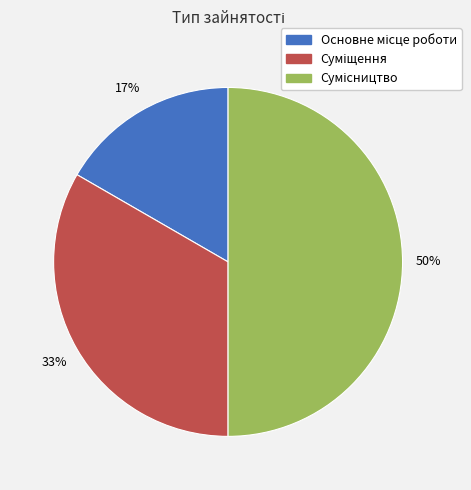

To the nearest percent, what is the average slice percentage?

33%